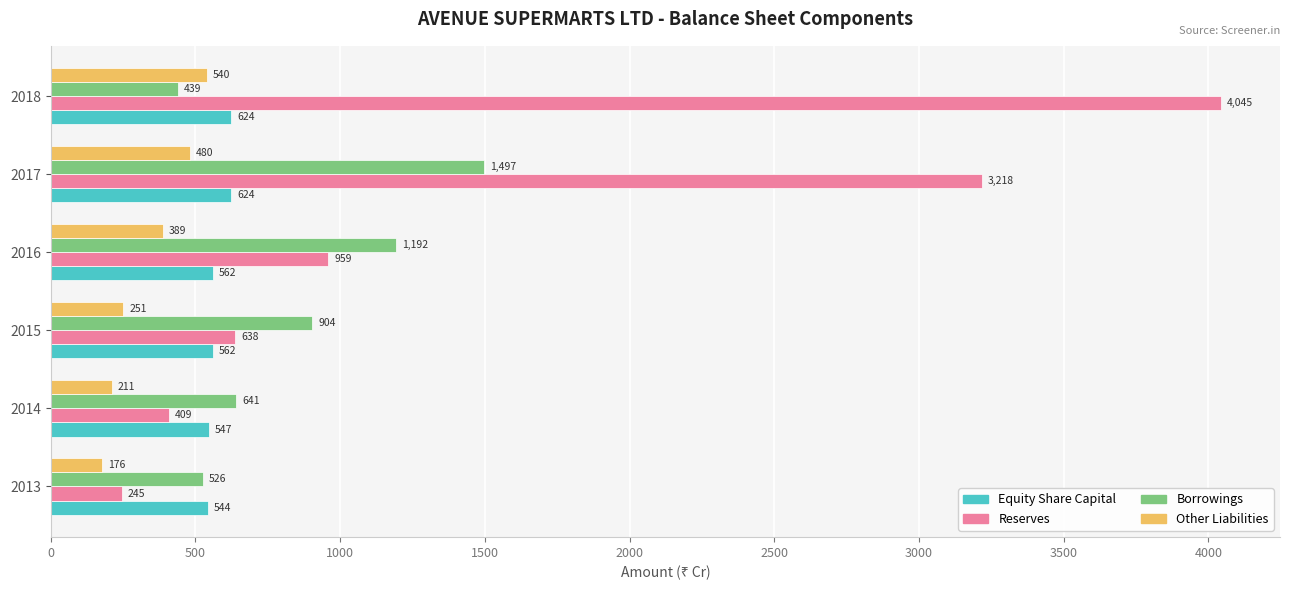

Which series has the widest spread of values?

Reserves